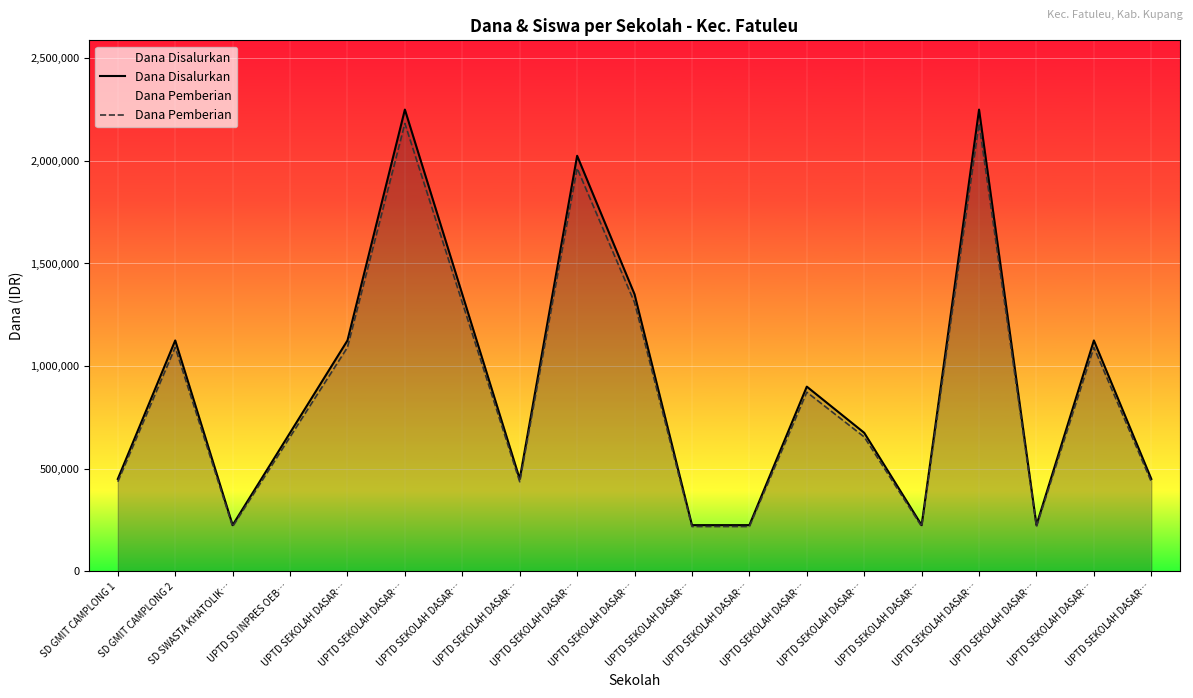

Is it true that Dana Pemberian equals 436500 at SD GMIT CAMPLONG 1?

True